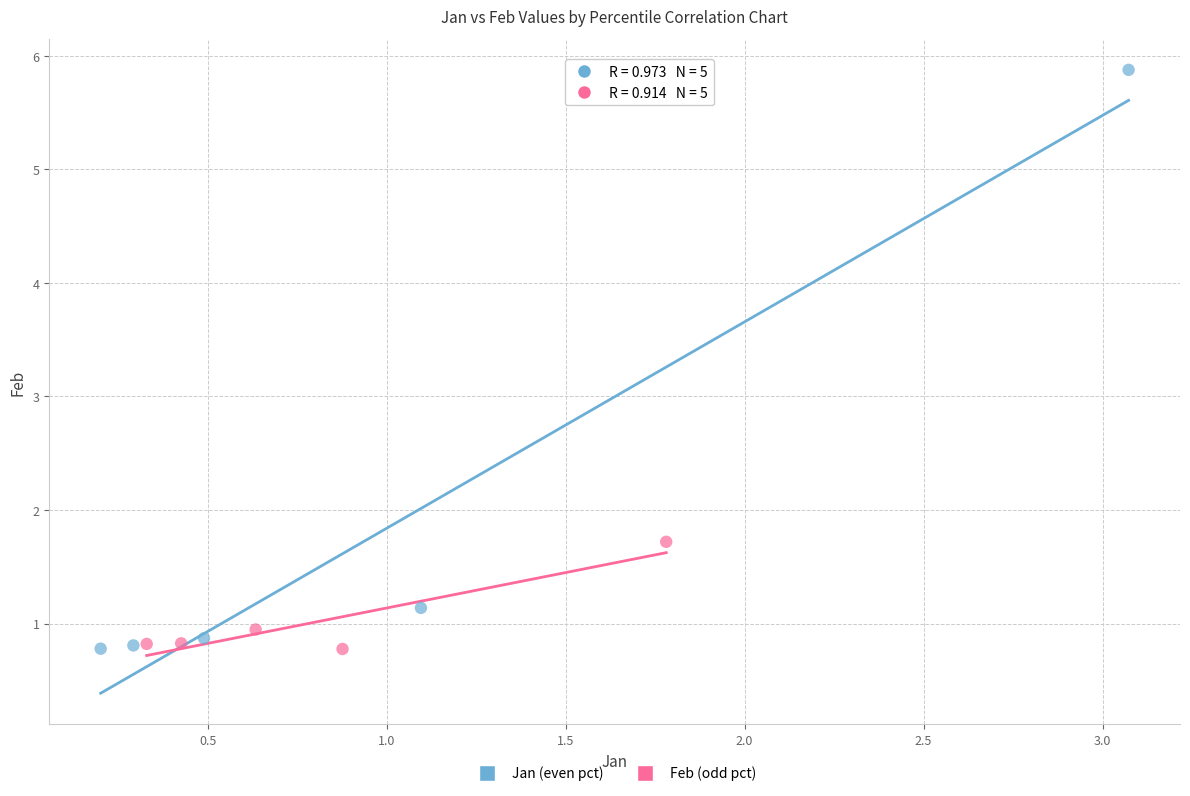

Which series contains the highest Y value?

Jan (even pct)